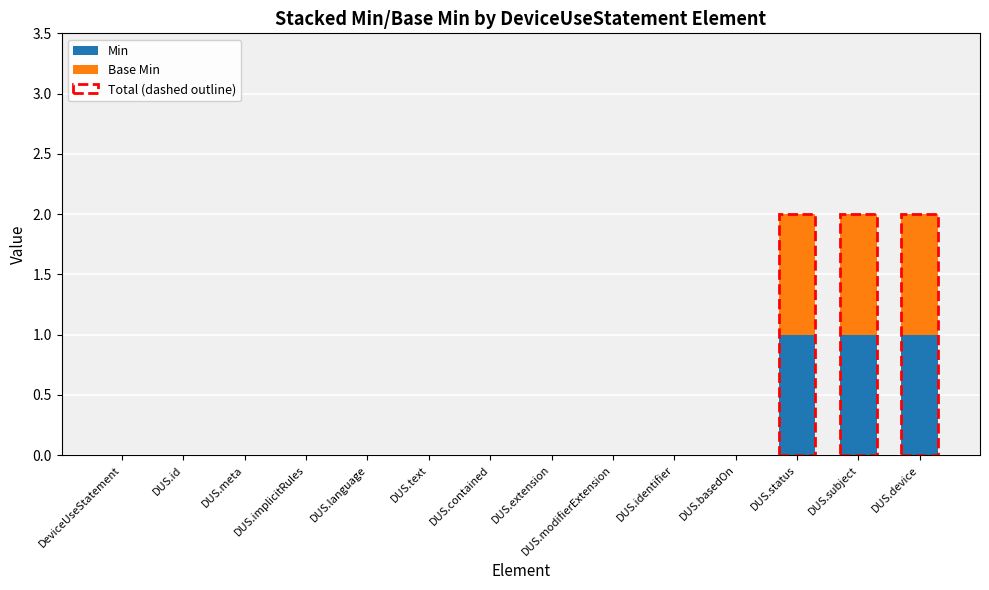

How many categories are shown in the chart?

14